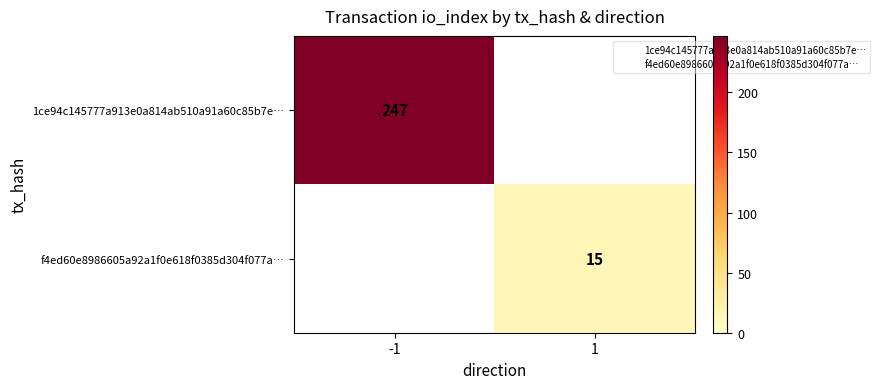

What is the highest value of the 1ce94c145777a913e0a814ab510a91a60c85b7e… series?

247.0